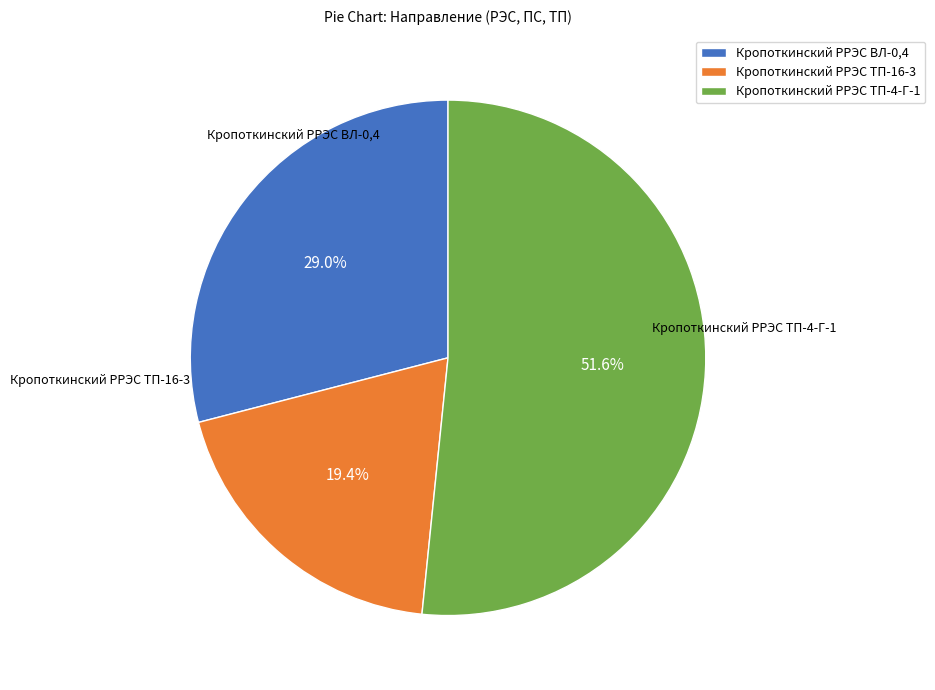

To the nearest percent, what is the average slice percentage?

33%